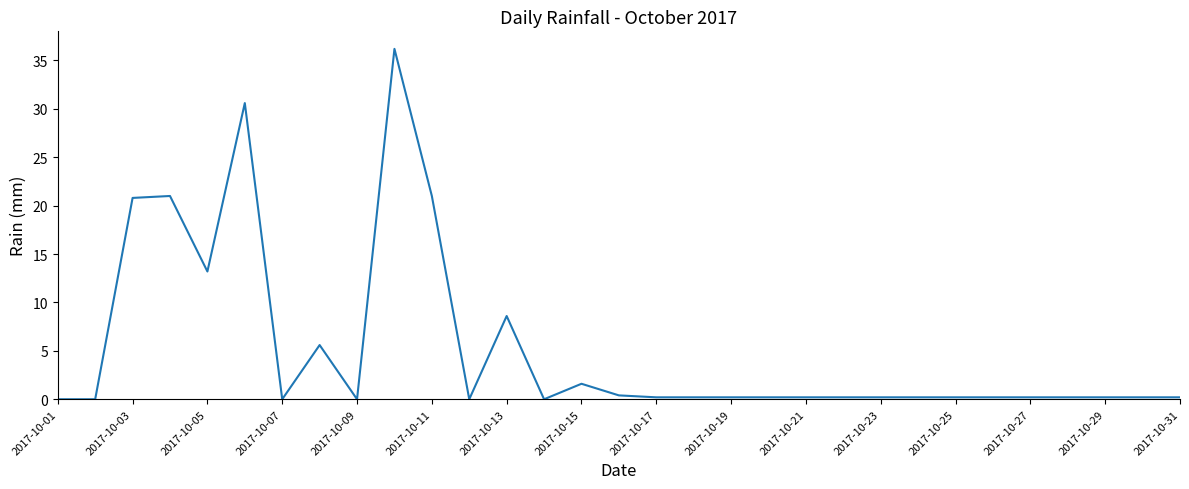

How many lines are shown in the chart?

1